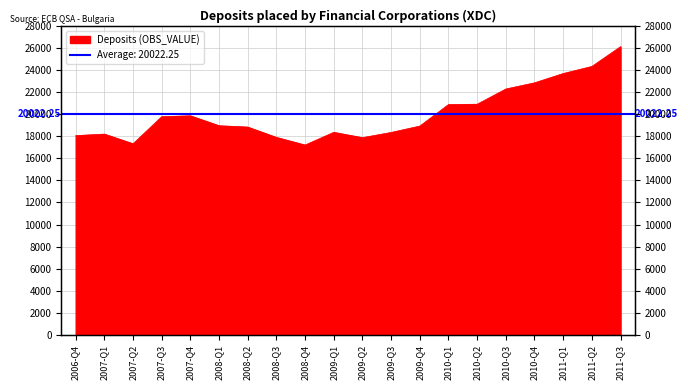

What is the change in value from 2007-Q4 to 2008-Q1?

-900